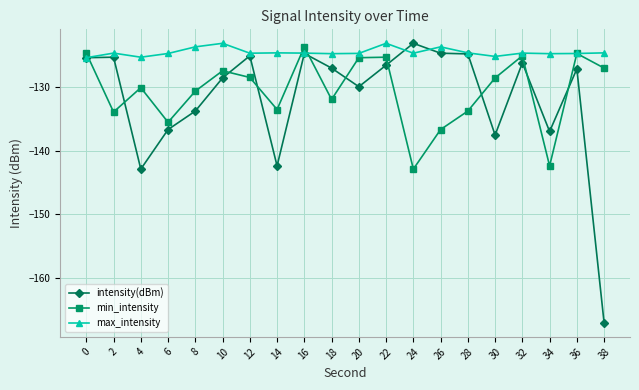

At which category does min_intensity reach its first local valley?

2